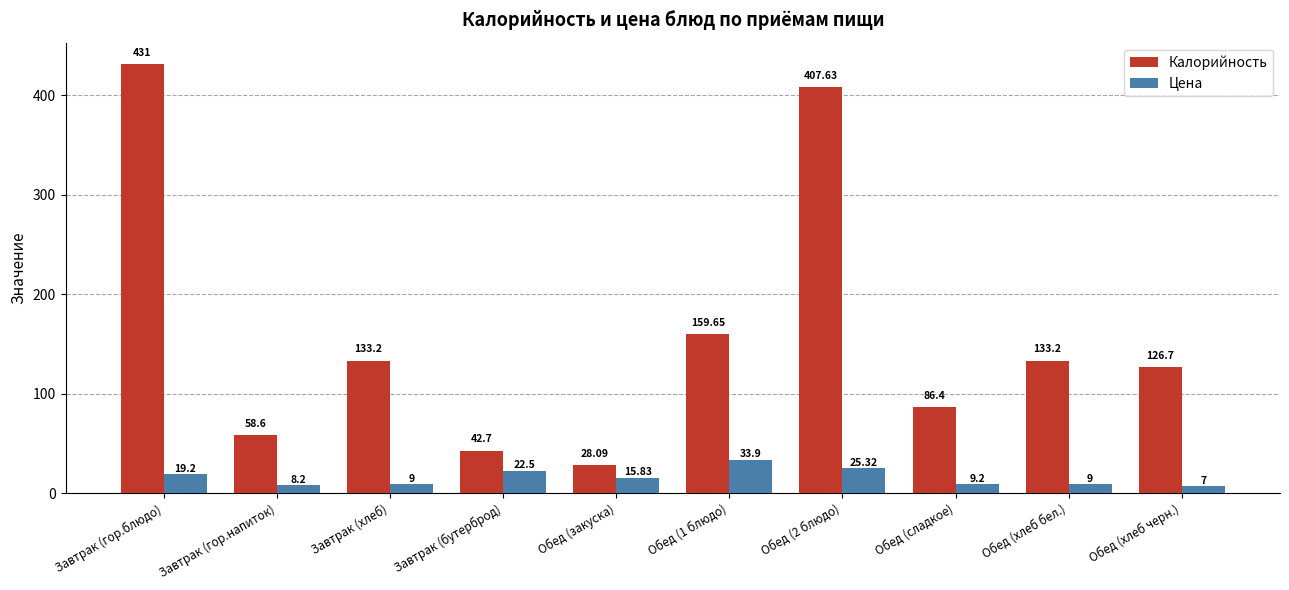

Which series has the widest spread of values?

Калорийность